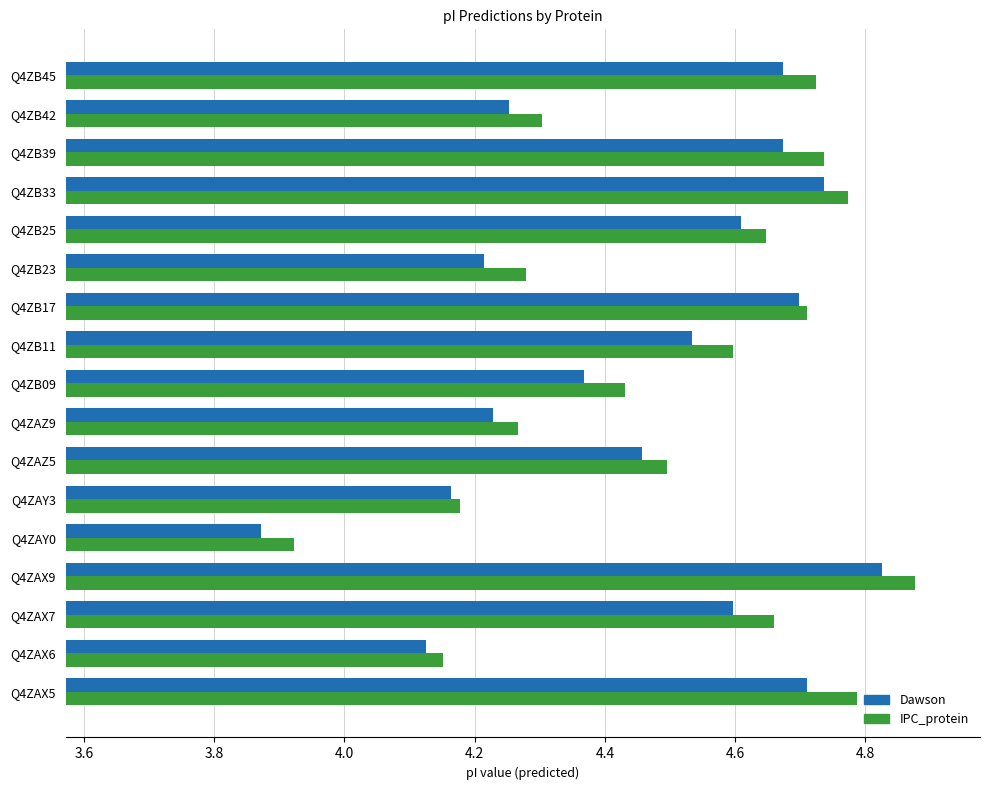

Which category has the highest value in the IPC_protein series?

Q4ZAX9